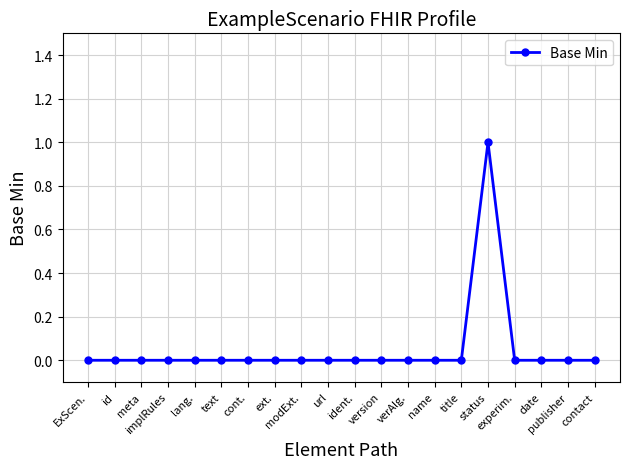

True or false: the data shows -1 at ident..

False